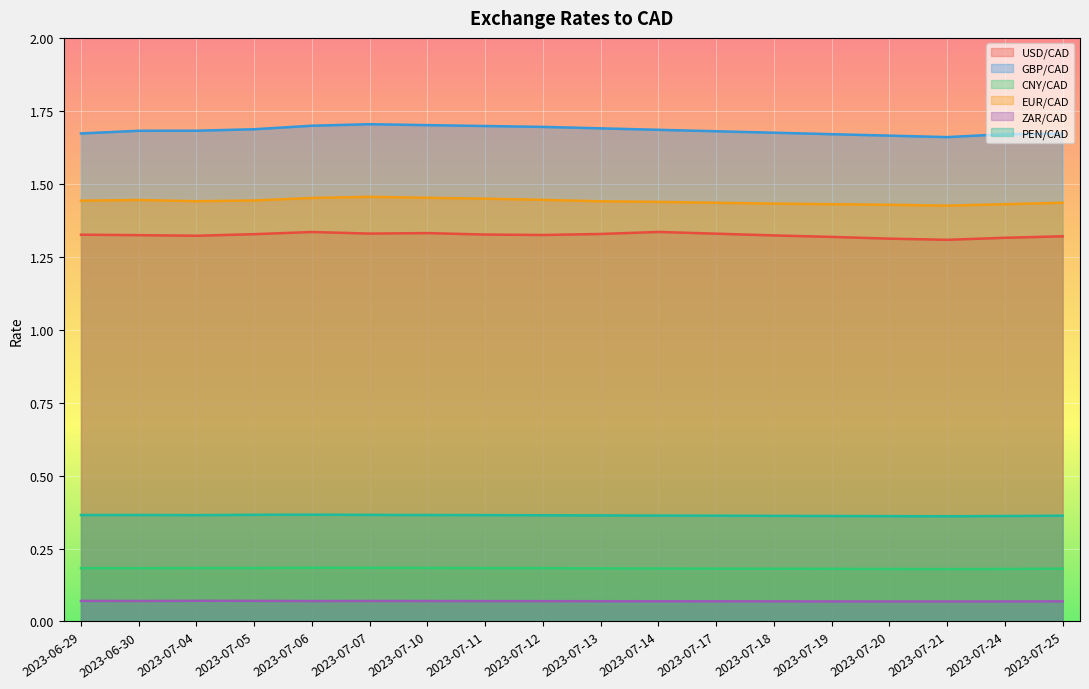

Which has a higher value, 2023-07-14 or 2023-07-06?

2023-07-14